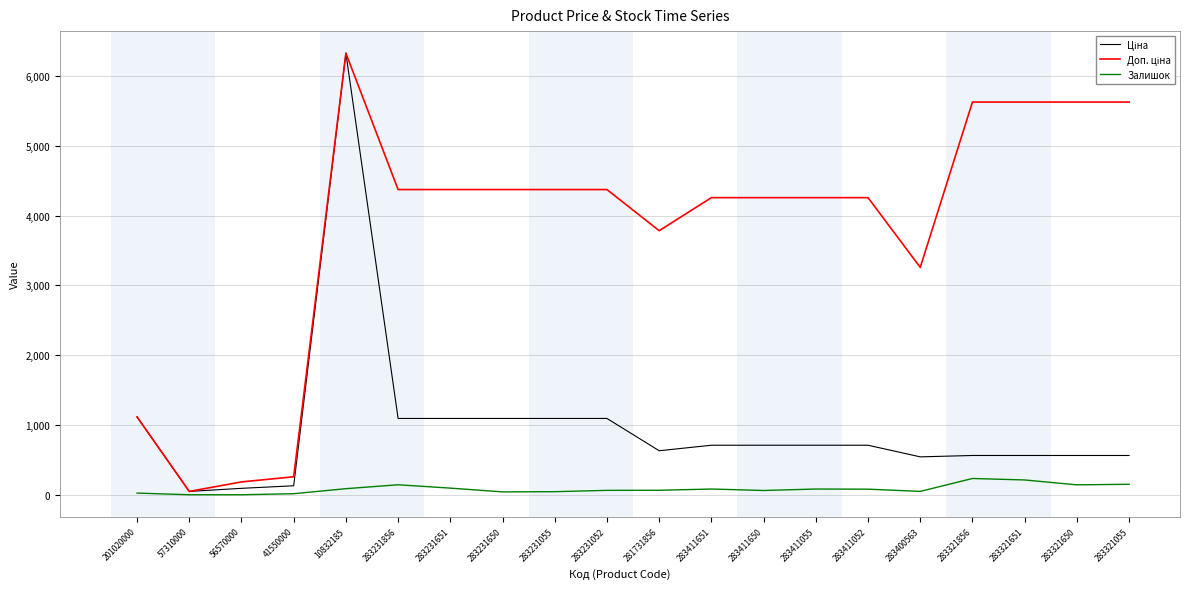

What is the difference between the highest and lowest values at 283321856?

5395.1